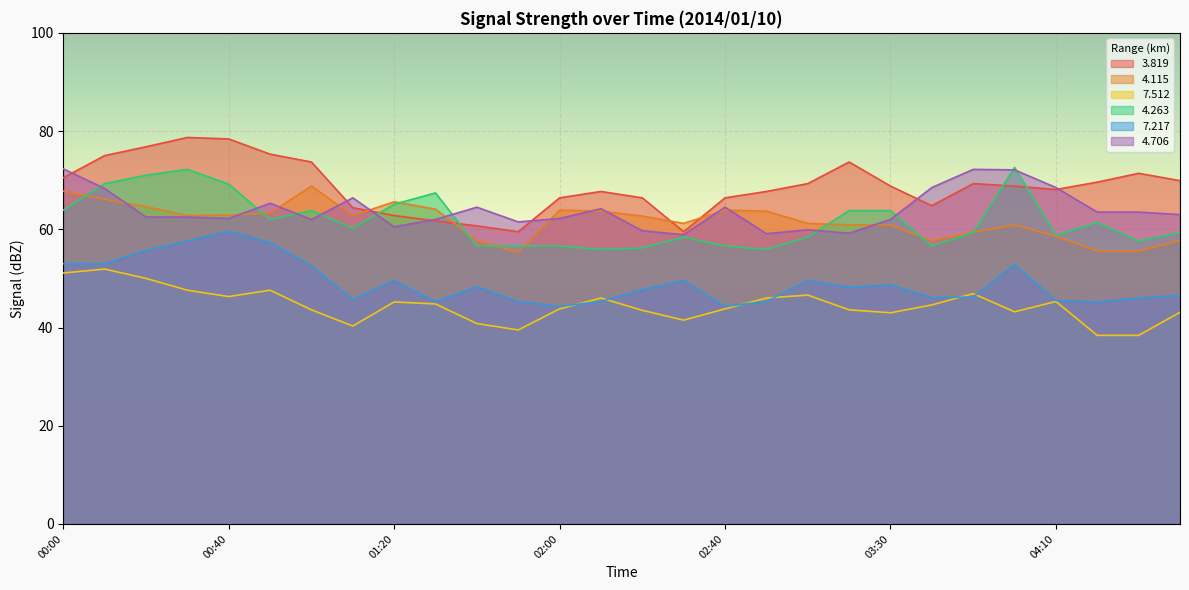

How many values in the 3.819 series are below 68?

12